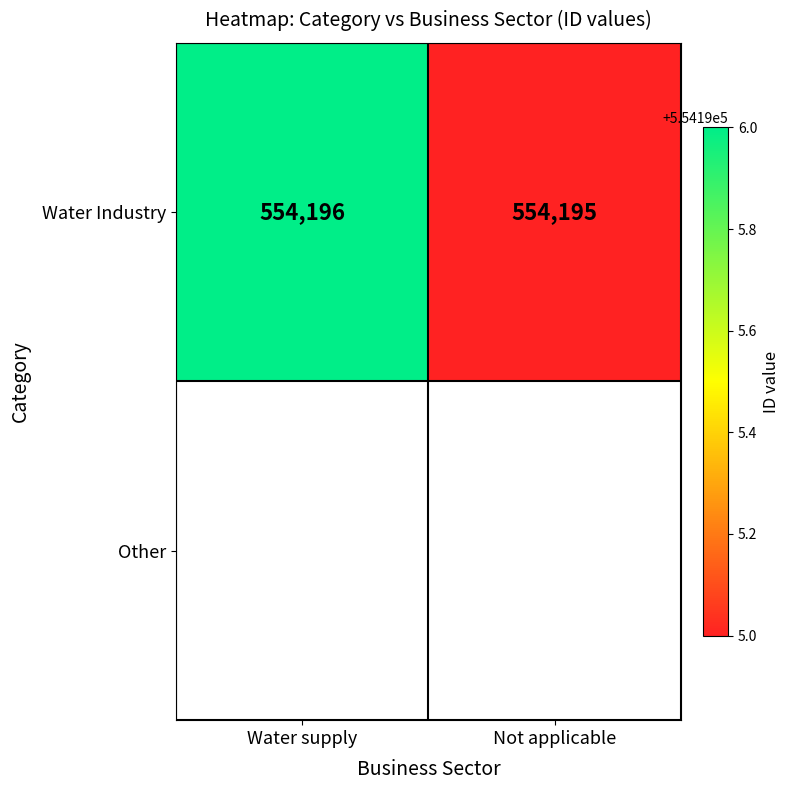

Which has a higher value, Water supply or Not applicable?

Water supply